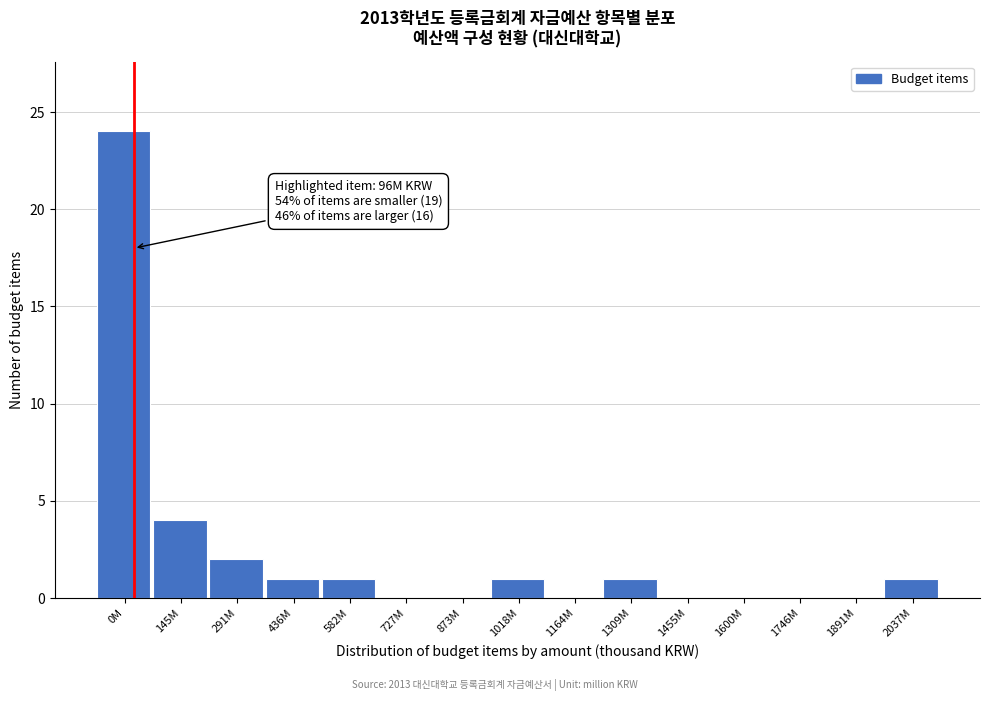

Reading right to left, list all the values displayed in this chart.

2037M=1	1891M=0	1746M=0	1600M=0	1455M=0	1309M=1	1164M=0	1018M=1	873M=0	727M=0	582M=1	436M=1	291M=2	145M=4	0M=24